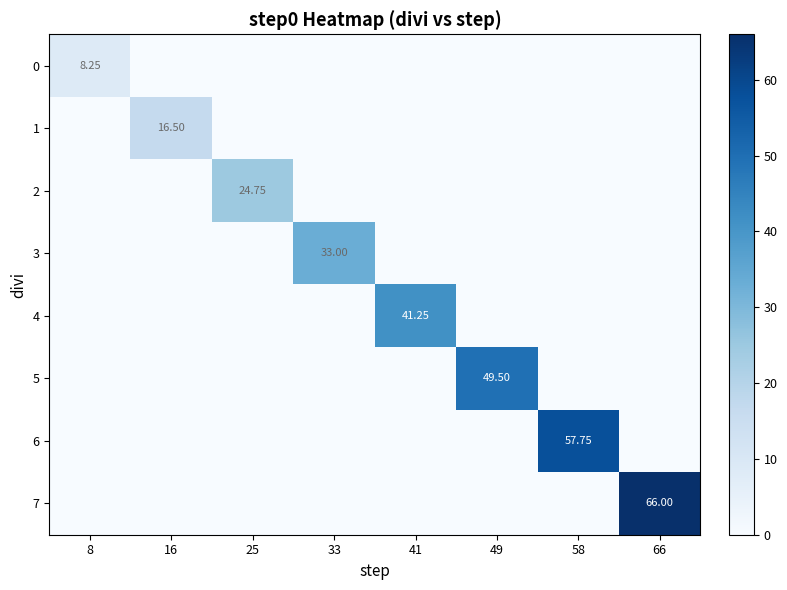

Is it true that 1 equals -11.0 at 25?

False